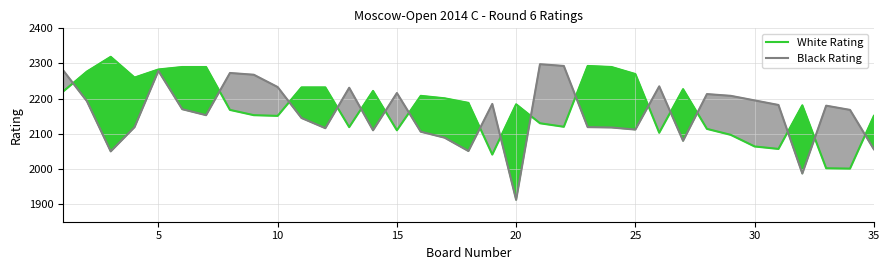

What are all the series names shown in the legend?

White Rating, Black Rating